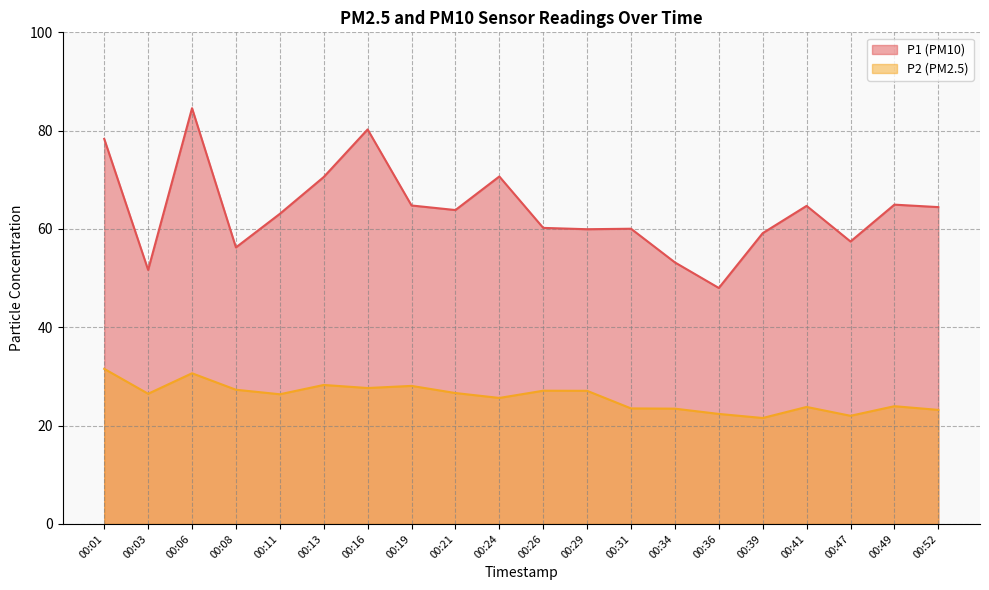

Does the chart display data point markers on the line(s)?

No